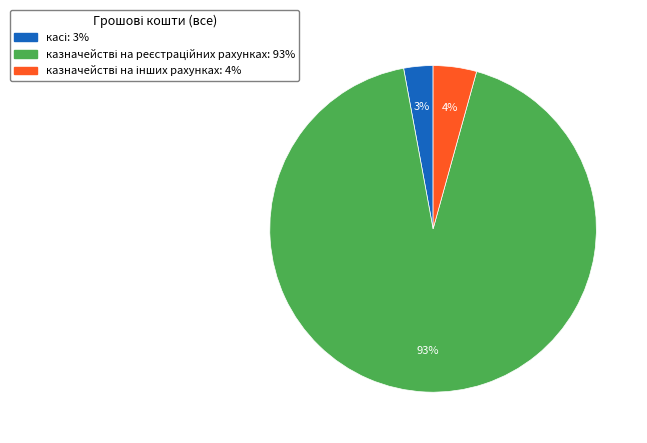

To the nearest percent, what is the difference between the largest and smallest slice percentages?

90%